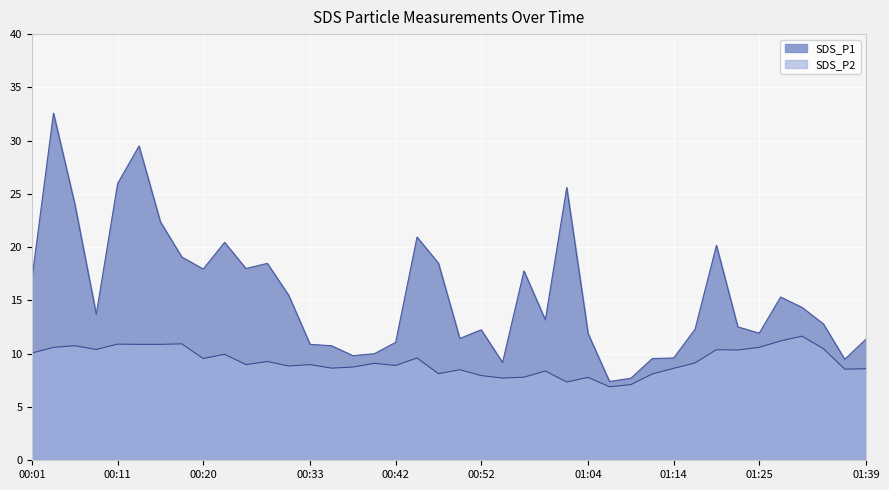

At which label does SDS_P1 reach its peak?

00:03